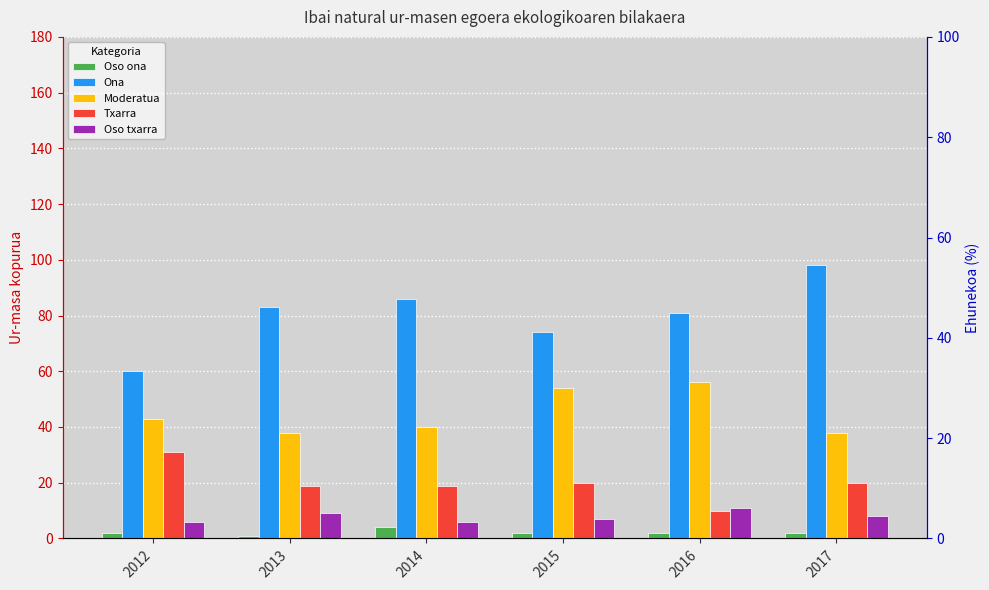

Reading right to left, transcribe all the data shown in this chart.

Oso ona: 2017=2	2016=2	2015=2	2014=4	2013=1	2012=2
Ona: 2017=98	2016=81	2015=74	2014=86	2013=83	2012=60
Moderatua: 2017=38	2016=56	2015=54	2014=40	2013=38	2012=43
Txarra: 2017=20	2016=10	2015=20	2014=19	2013=19	2012=31
Oso txarra: 2017=8	2016=11	2015=7	2014=6	2013=9	2012=6